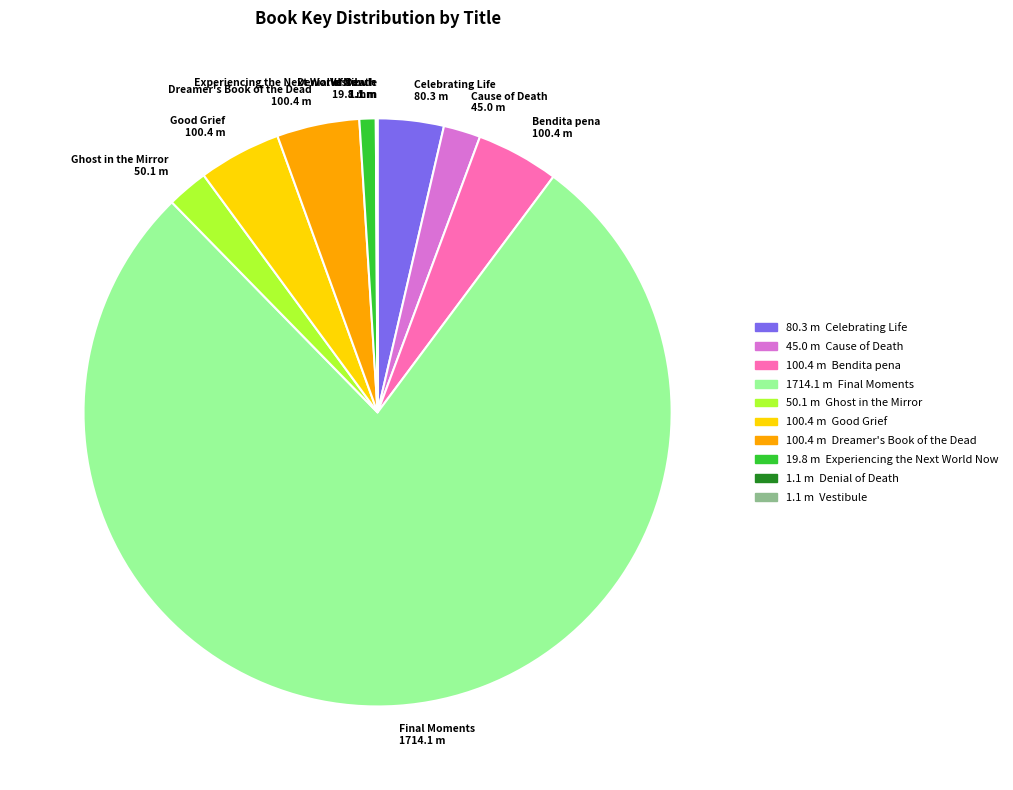

Approximately how many times larger is the value at Experiencing the Next World Now compared to Bendita pena?

0.2